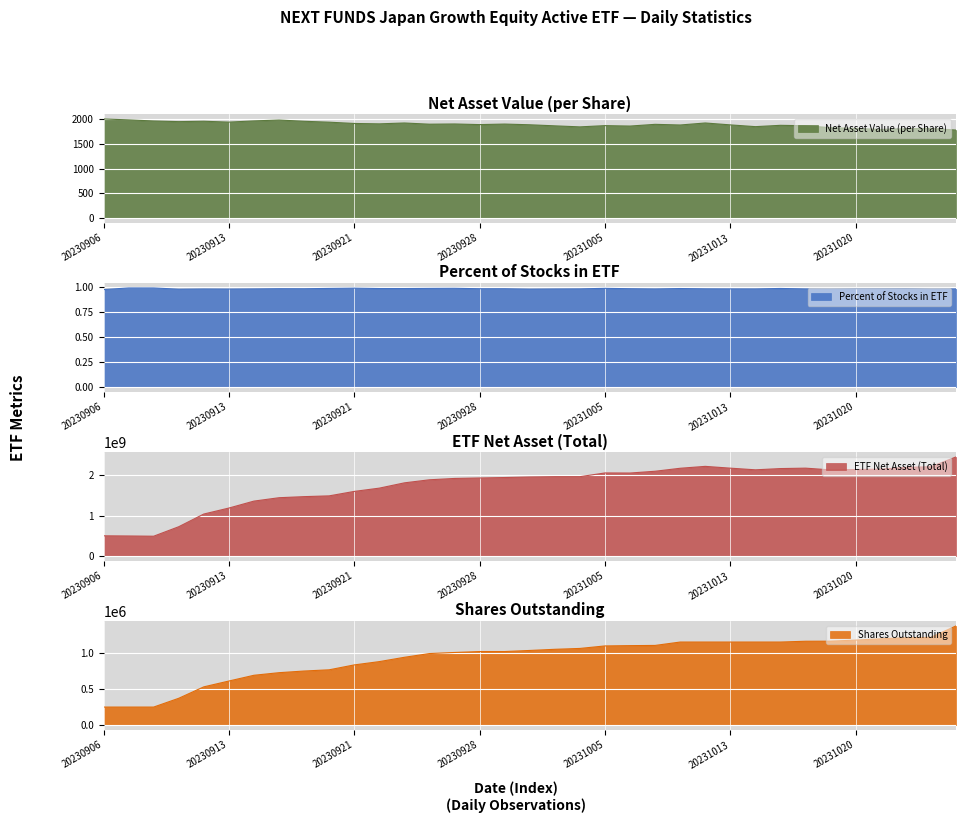

What is the greatest value displayed?

2448625014.0